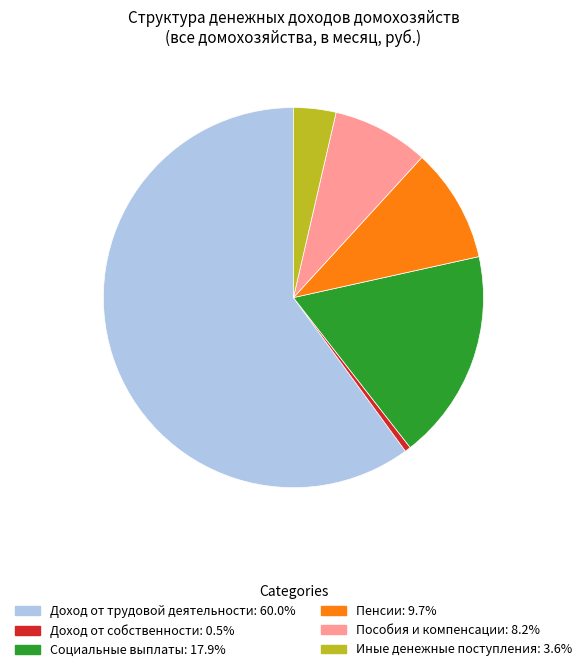

Is it true that Доход от собственности is 1% of the pie?

True